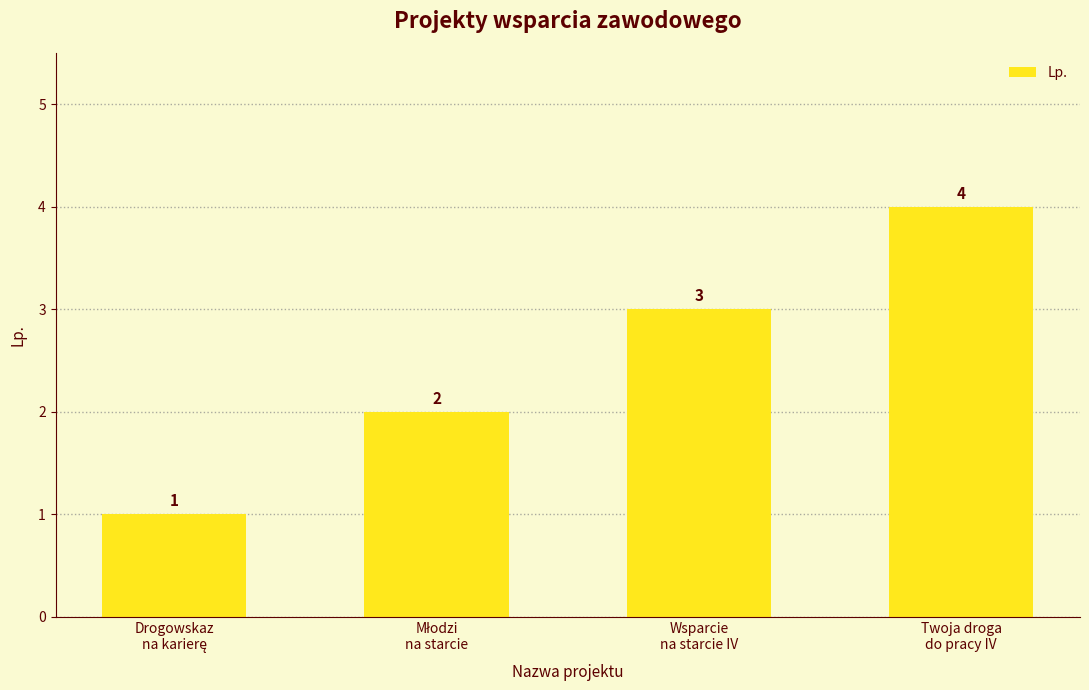

What is the greatest value displayed?

4